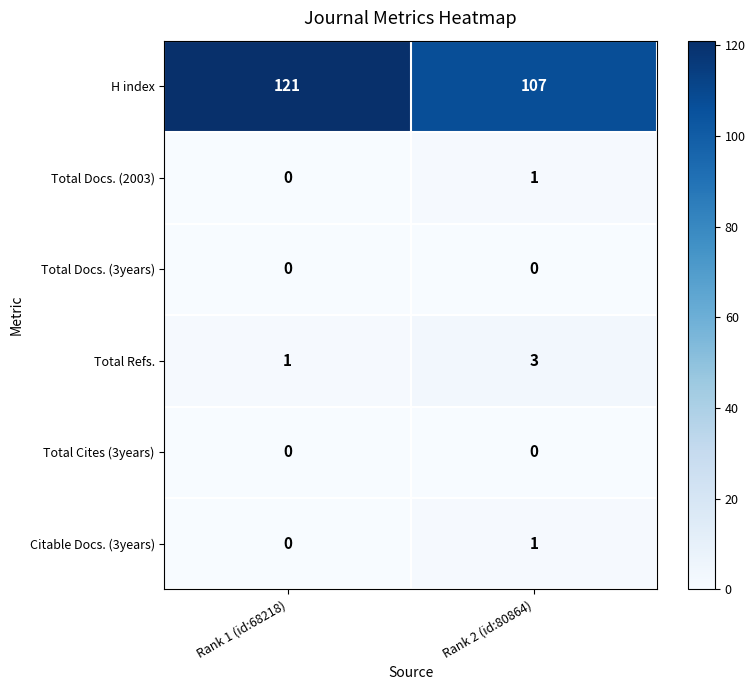

At how many categories does at least one series exceed 97?

2